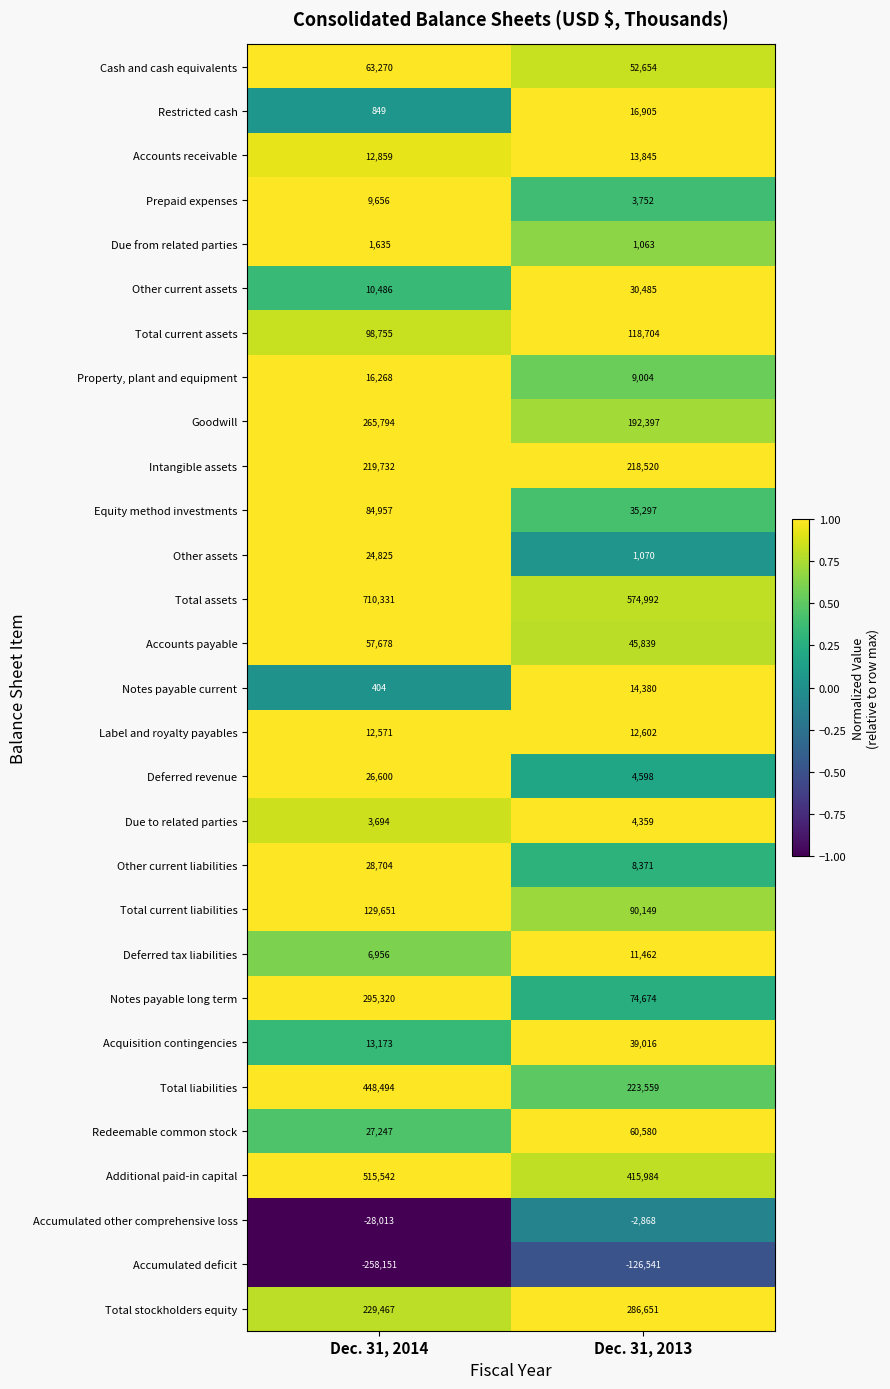

What is the sum of the Goodwill values at Dec. 31, 2013 and Dec. 31, 2014?

458191